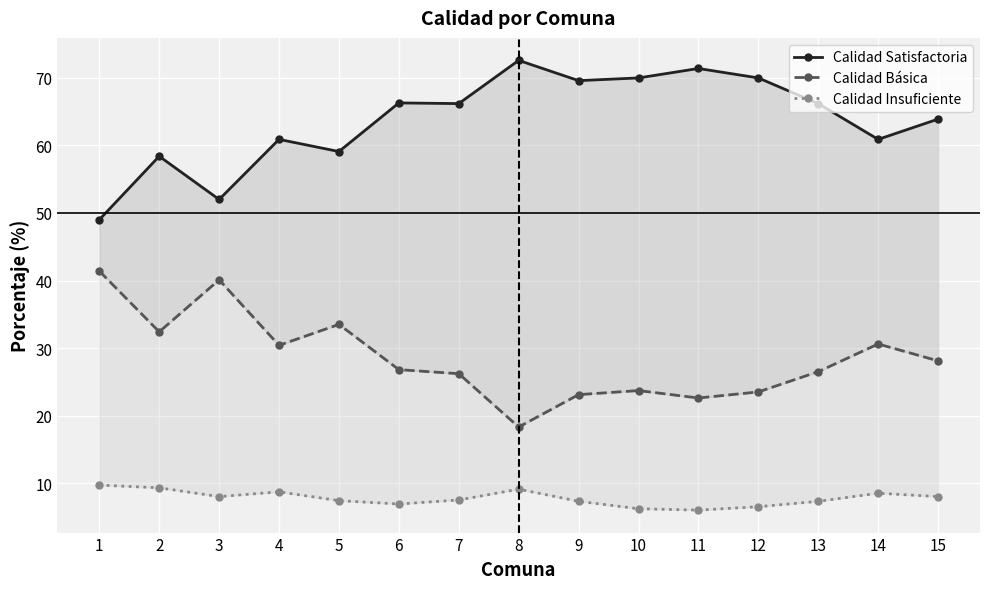

Is the value of Calidad Insuficiente at 8 greater than the value of Calidad Básica at 3?

No